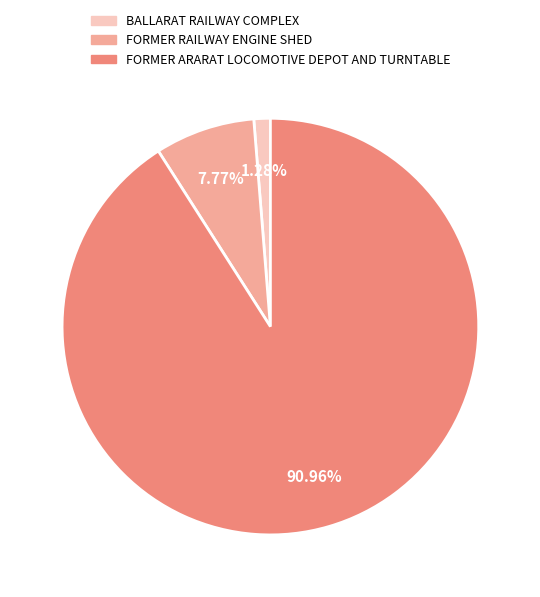

To the nearest percent, what portion does BALLARAT RAILWAY COMPLEX represent?

1%